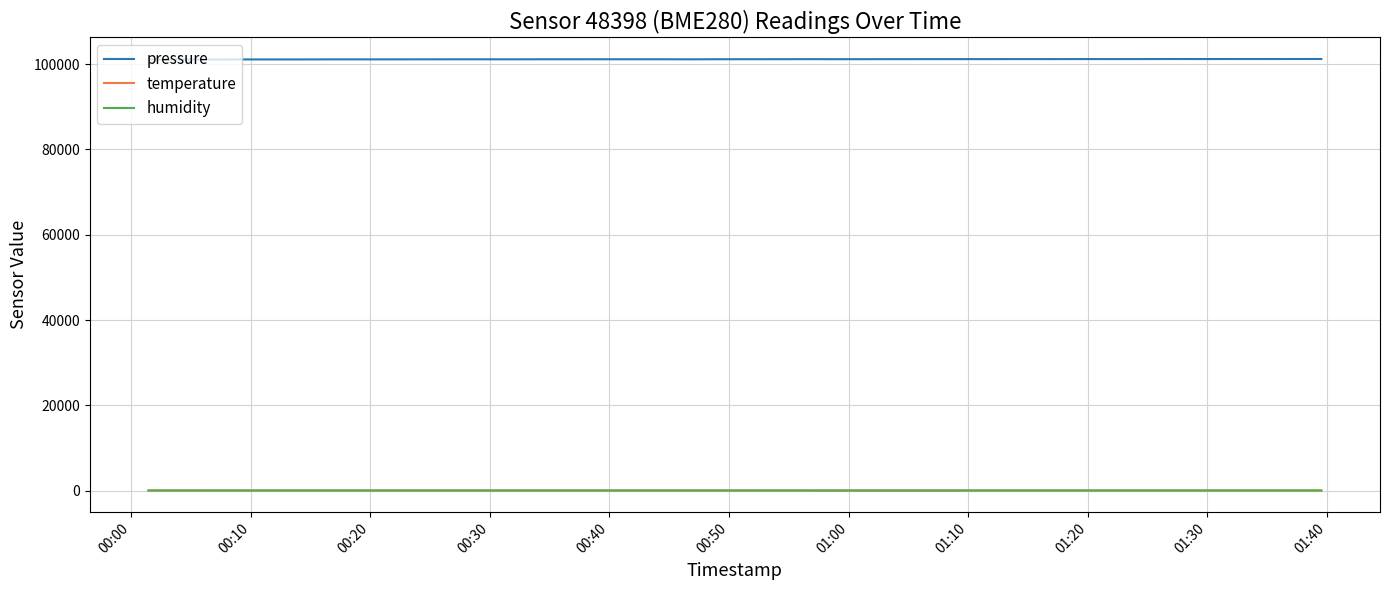

True or false: pressure and humidity intersect in this chart.

False